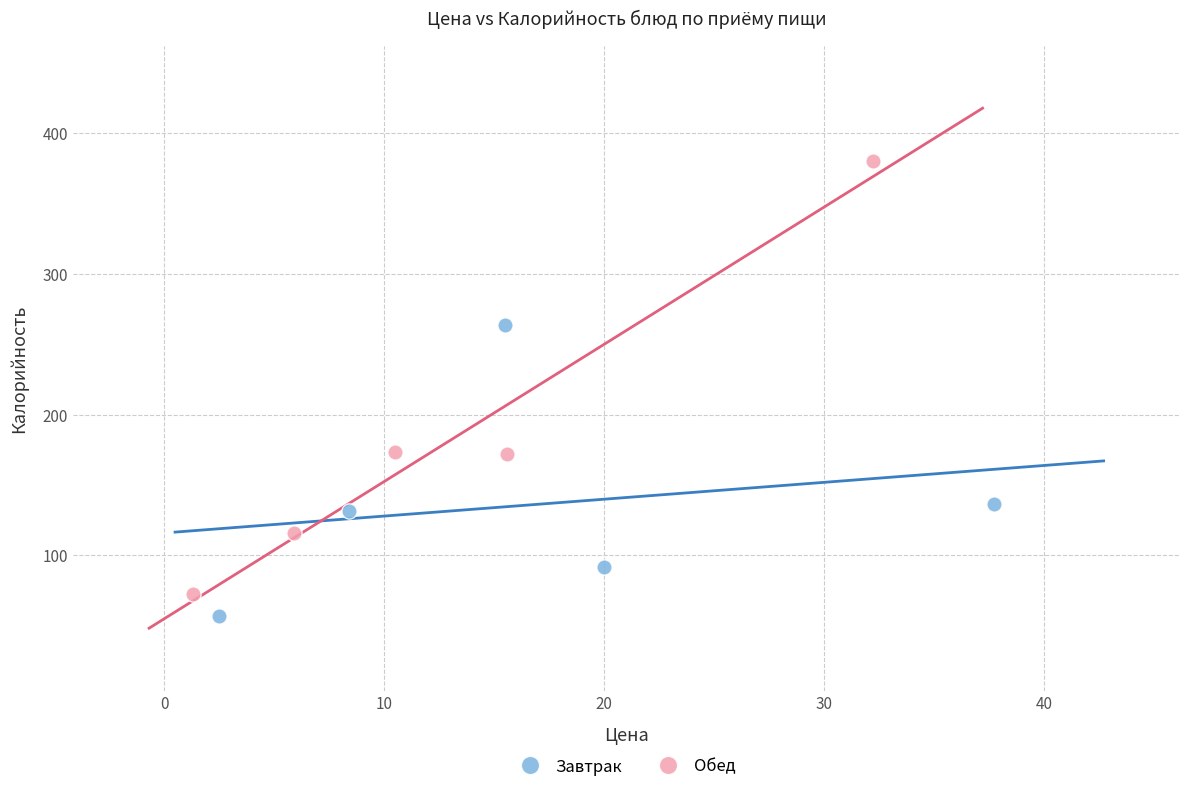

Which series has the largest Y range (max minus min)?

Обед